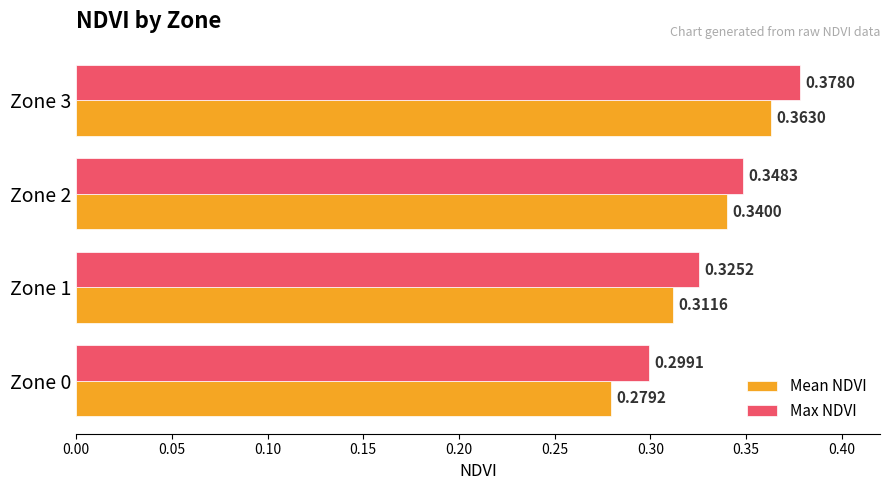

At Zone 3, list the series in order from smallest to largest.

Mean NDVI, Max NDVI